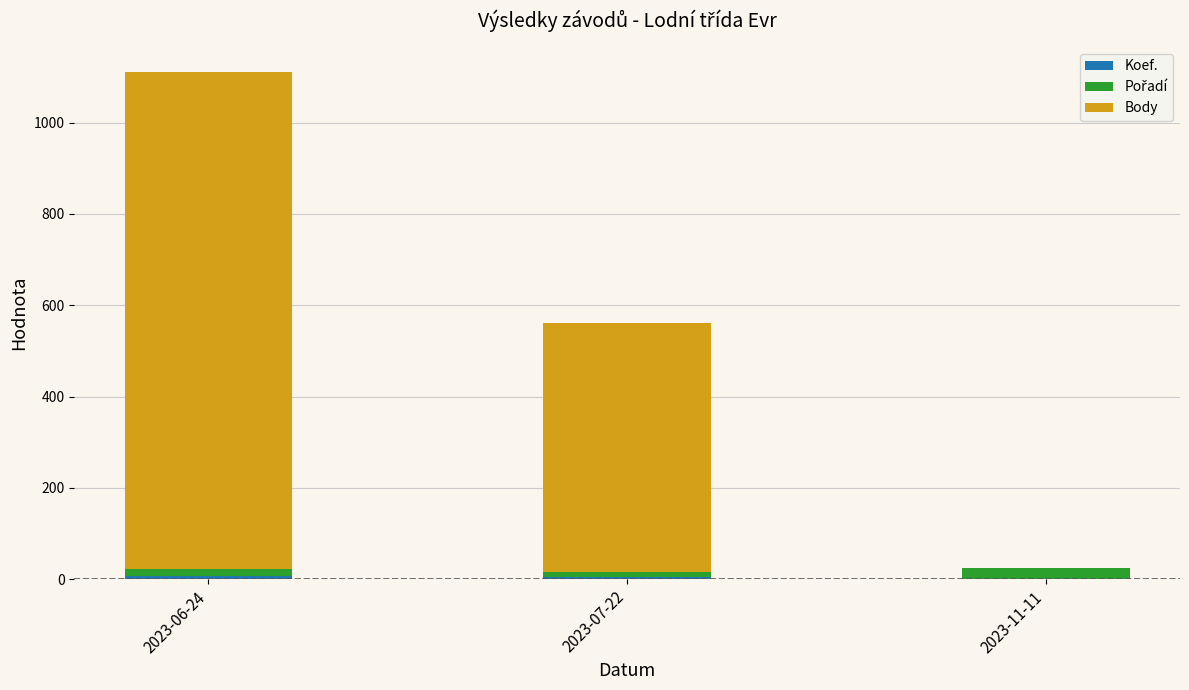

At which category is the sum across all series the highest?

2023-06-24